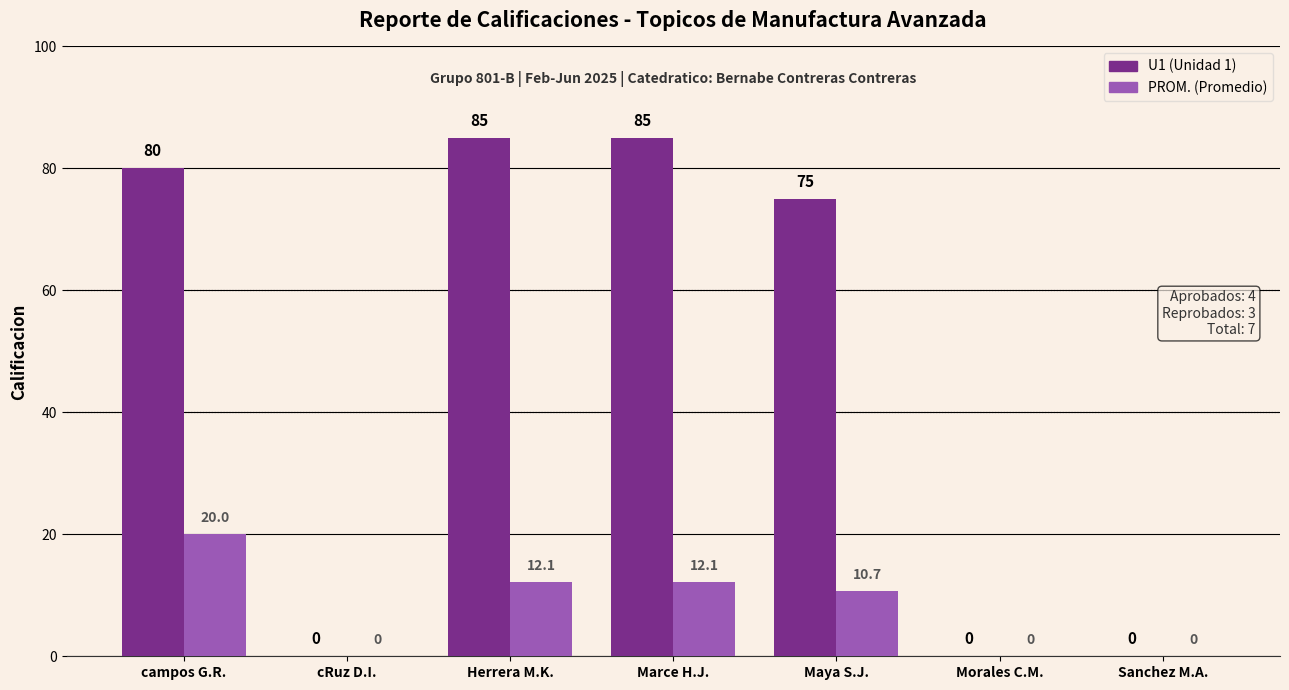

Reading right to left, extract all data points from this chart.

U1: 0.0	0.0	75.0	85.0	85.0	0.0	80.0
PROM.: 0.0	0.0	10.7	12.1	12.1	0.0	20.0